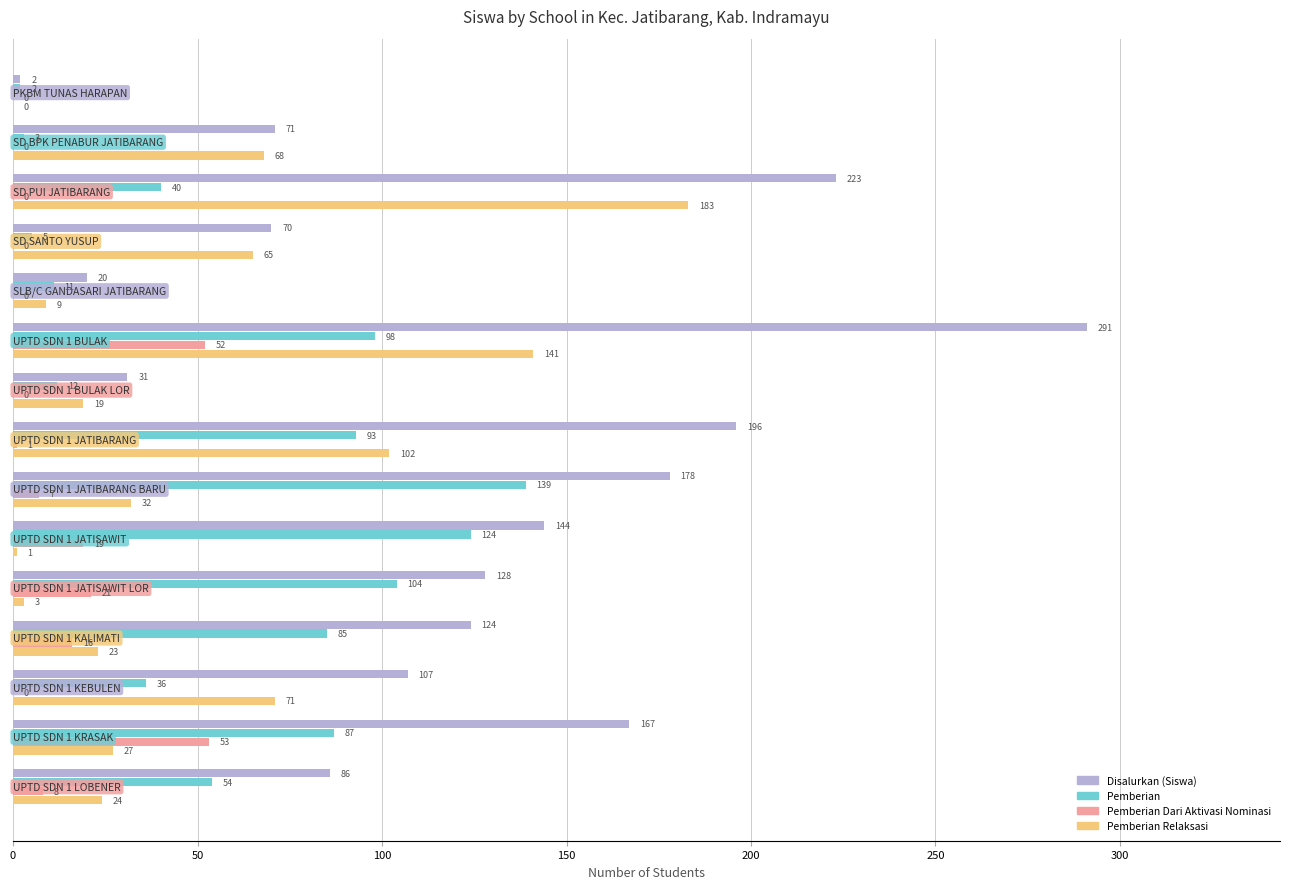

What is the maximum value shown in the chart?

291